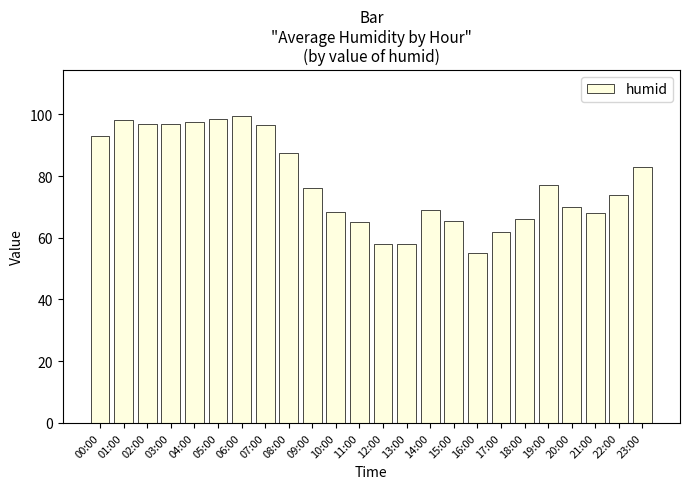

What is the label of the 7th bar from the right?

17:00